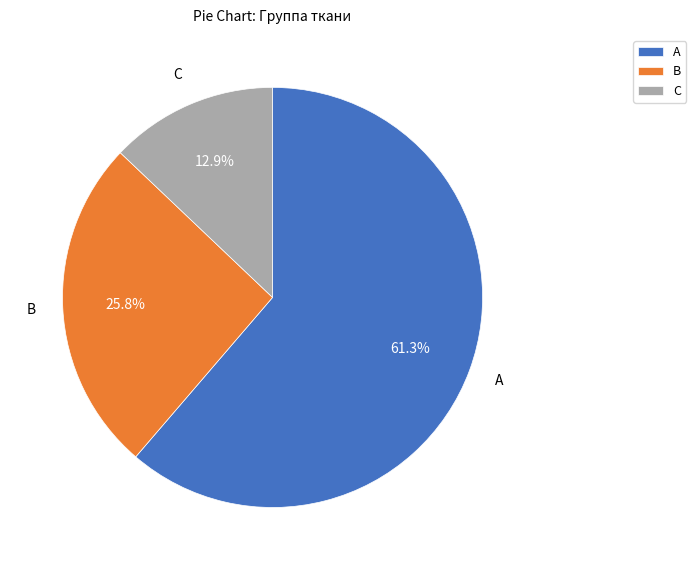

To the nearest percent, what portion does A represent?

61%